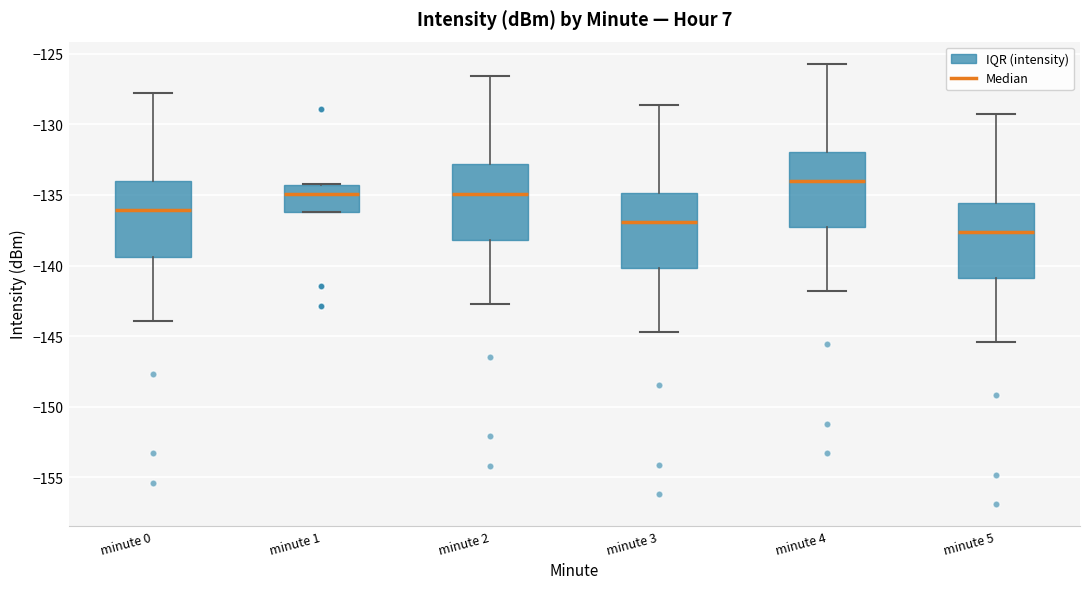

Where is the lower edge of the box for minute 1 on the y-axis? The values are not printed on the chart, so give them approximately, as read against the axis.

-136.0